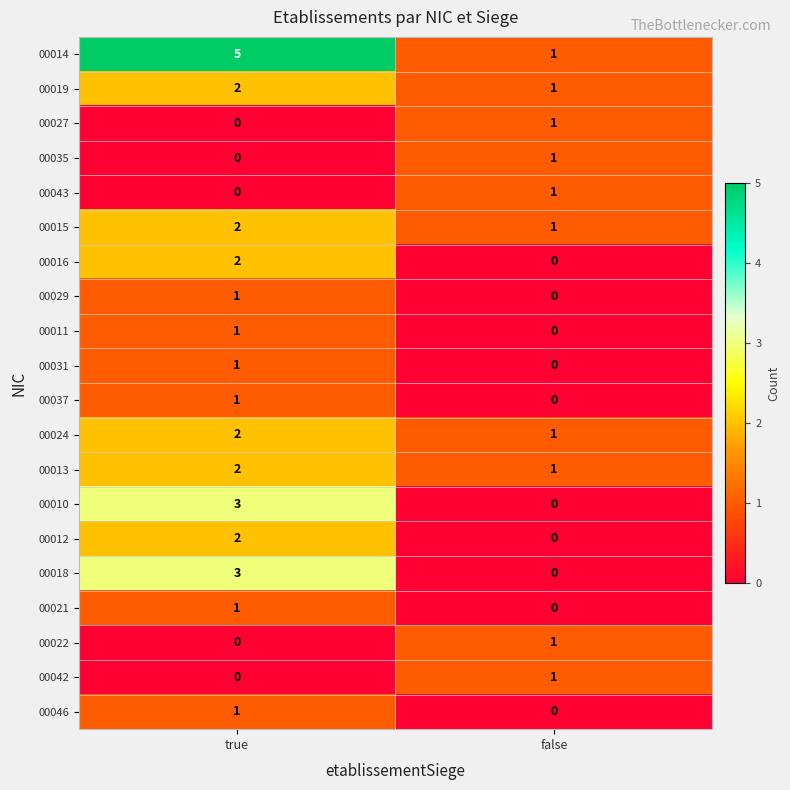

What is the sum of the 00014 values at true and false?

6